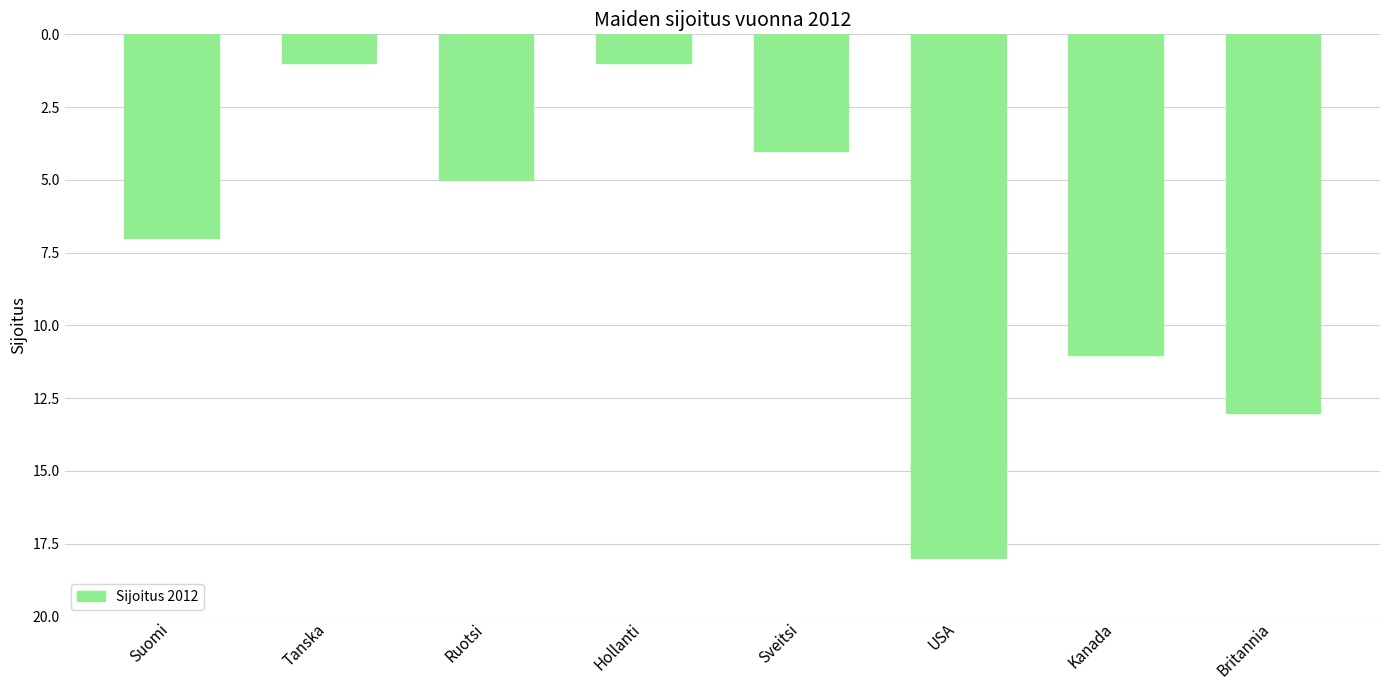

What is the change in value from Tanska to Sveitsi?

+3